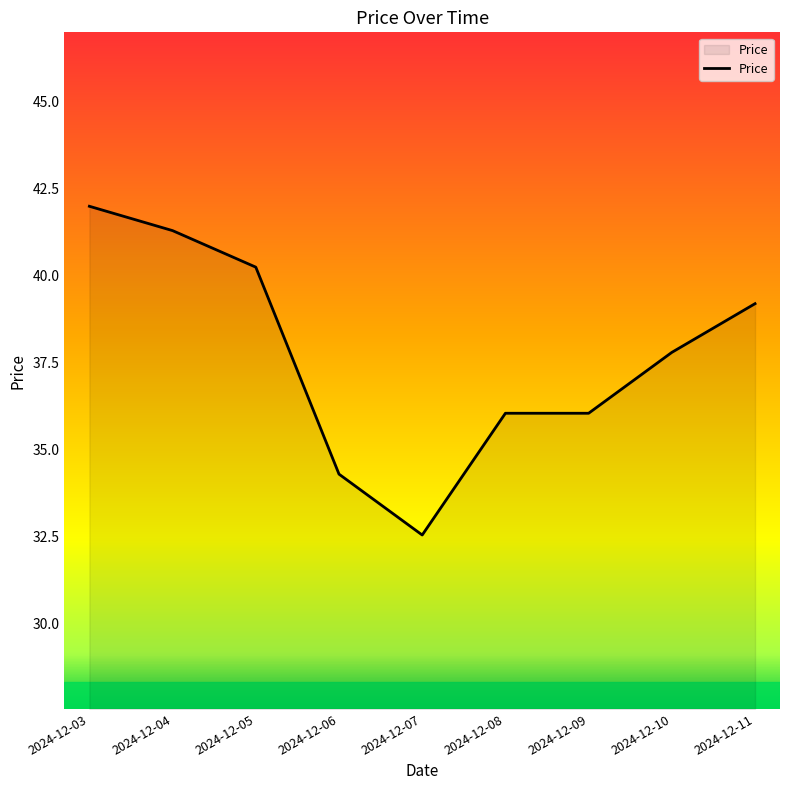

True or false: the data shows 39.2 at 2024-12-11.

True